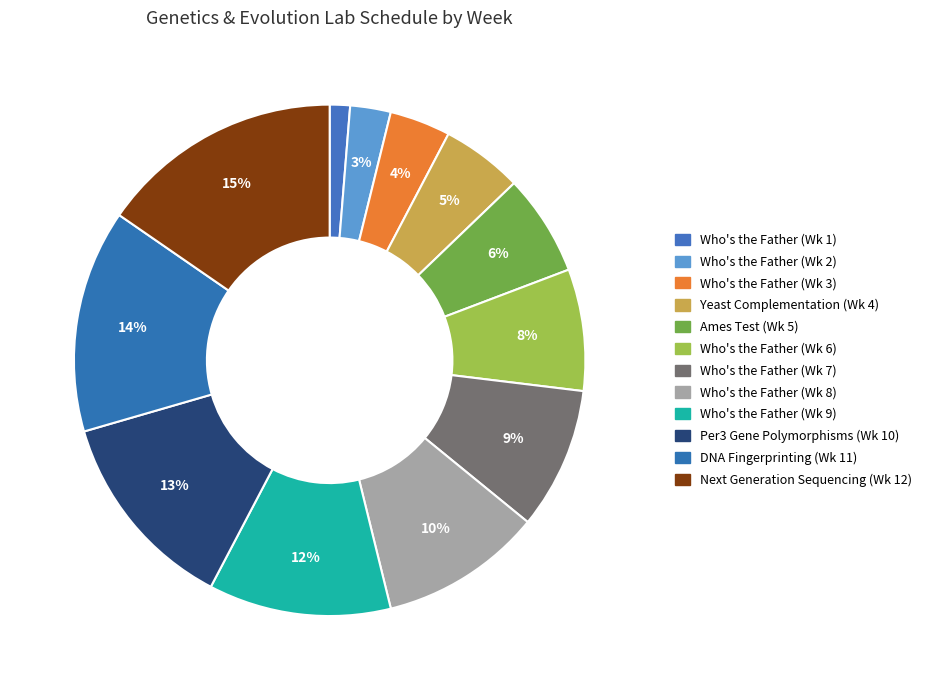

Count the number of slices in the pie.

12